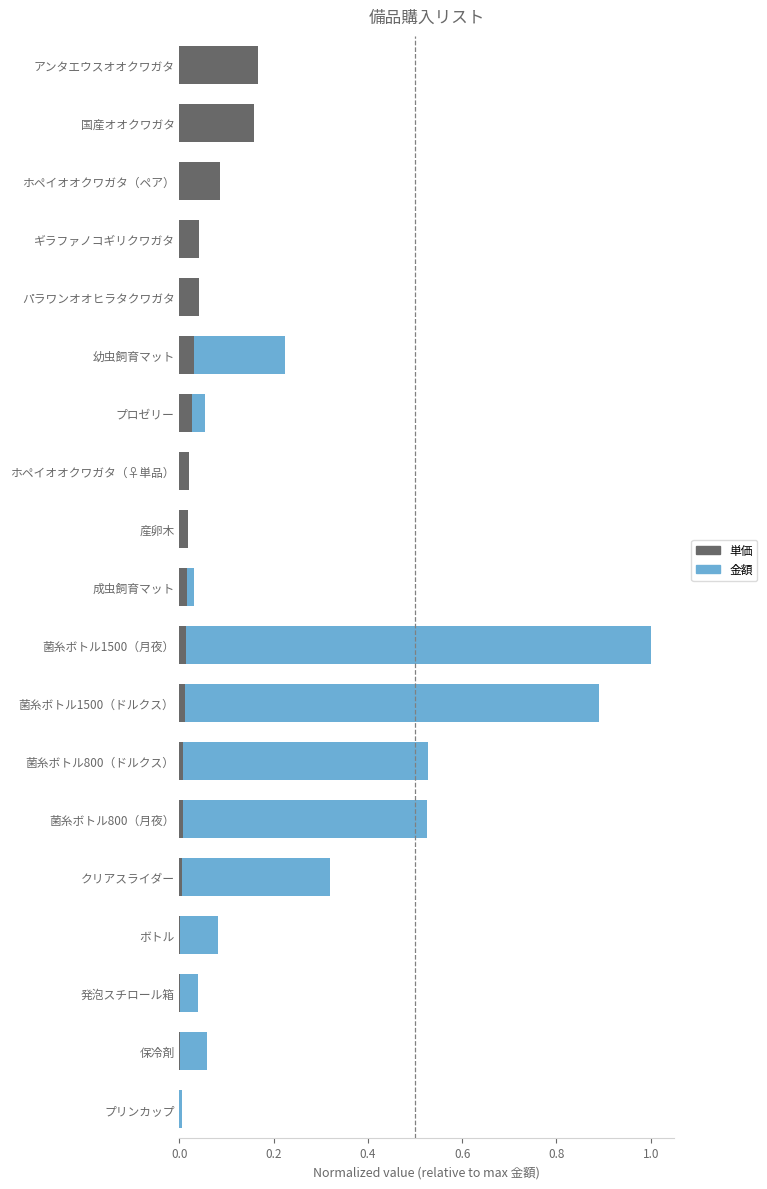

Is it true that 単価 equals 0.1 at パラワンオオヒラタクワガタ?

False